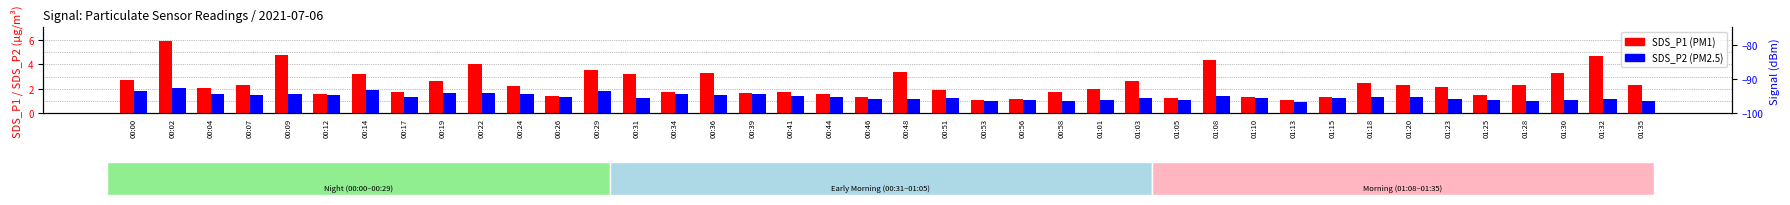

What is the label of the 27th bar from the right?

00:31